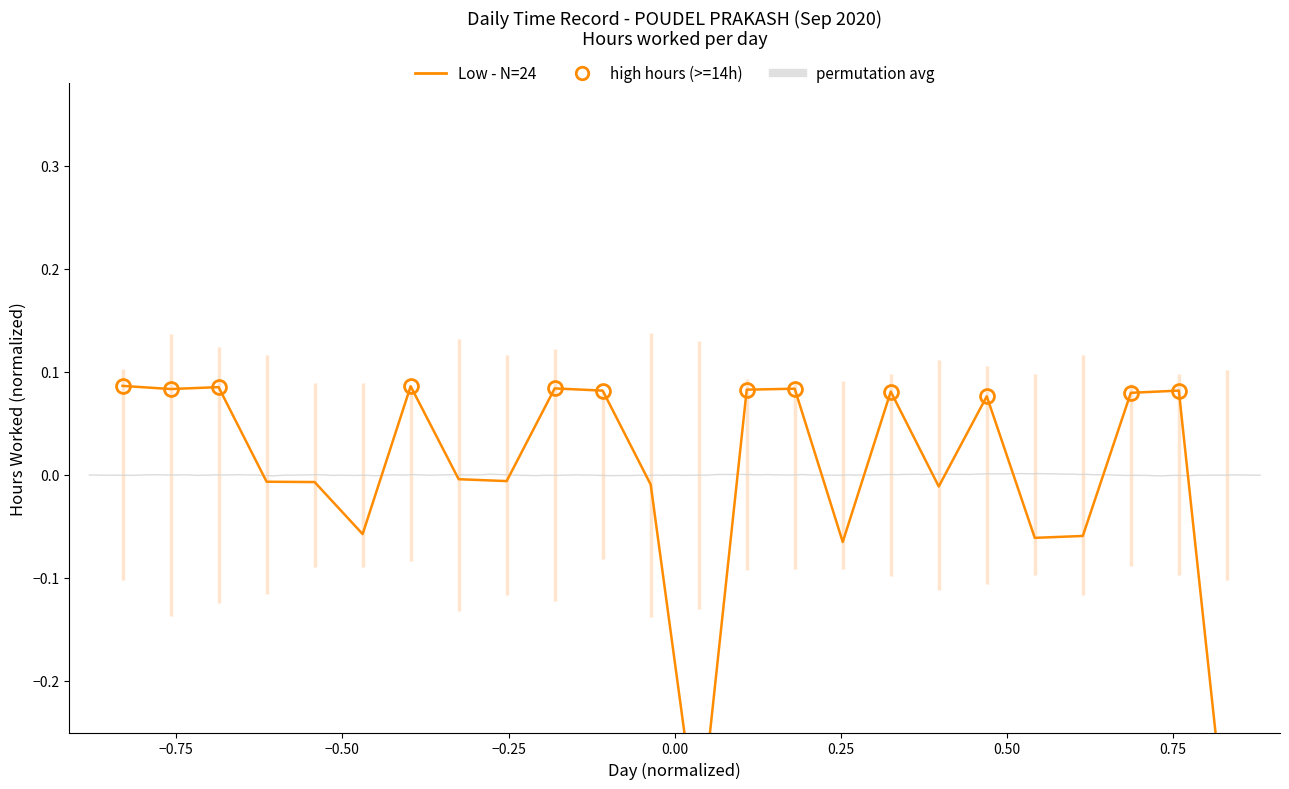

How many negative values are there?

12